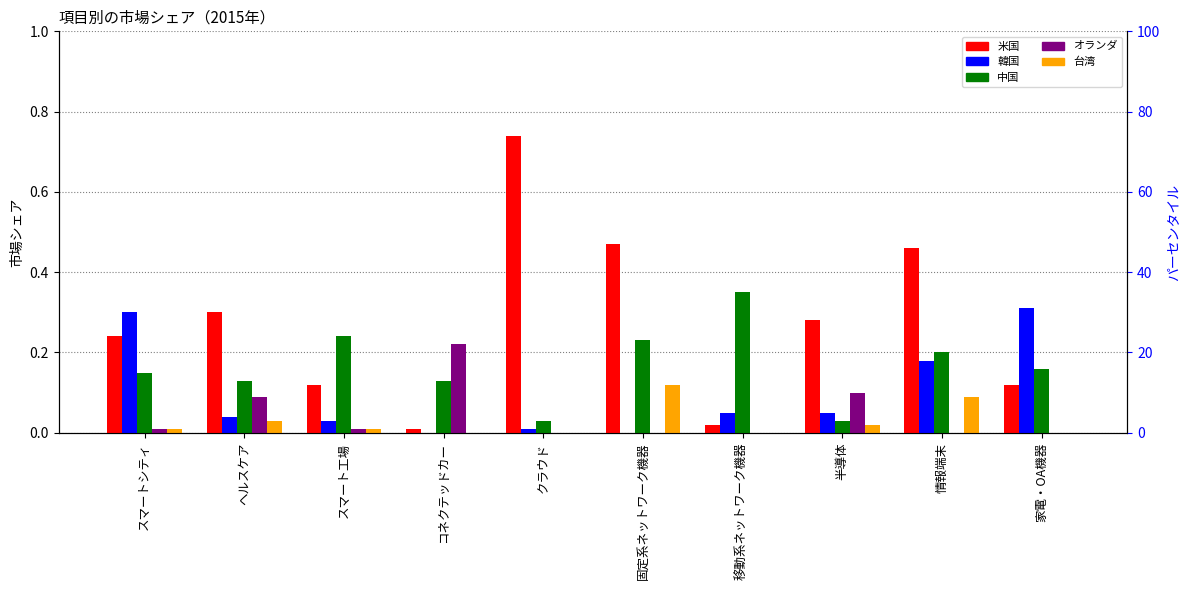

What is the difference between the second highest and second lowest values in the 台湾 series?

0.1